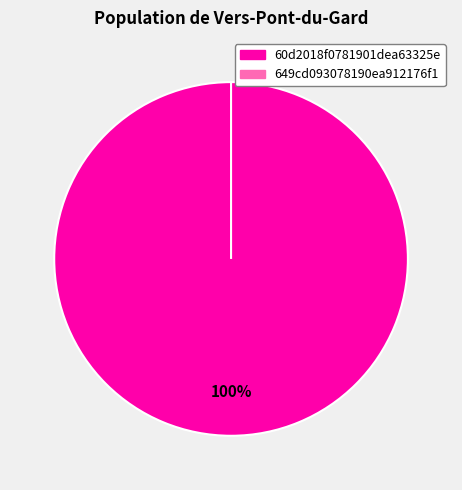

How many slices are in this pie chart?

2